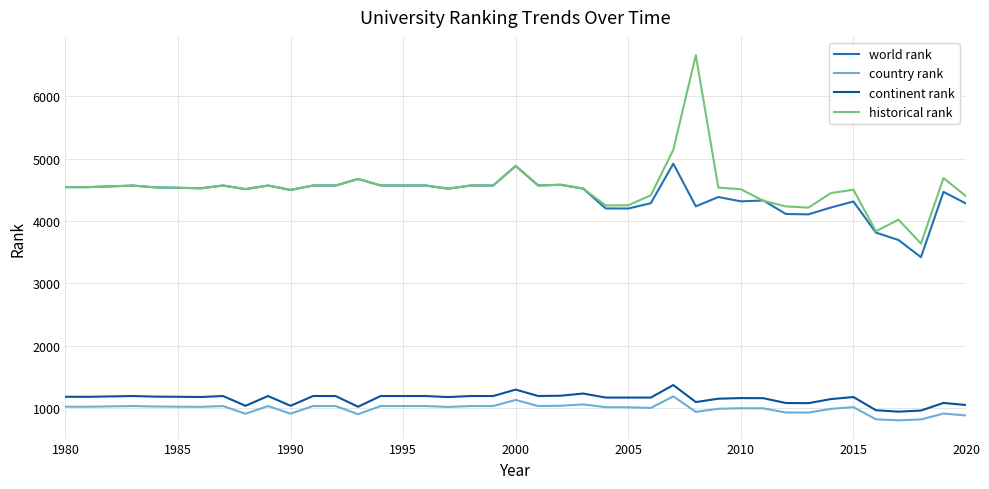

Which series has the widest spread of values?

historical rank